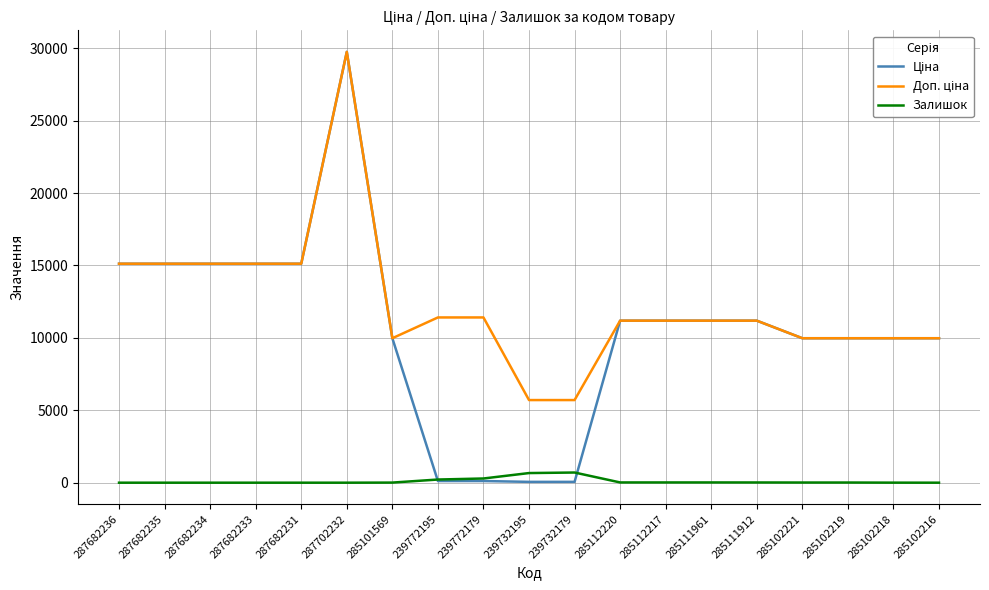

Which category has the highest value across all series?

287702232